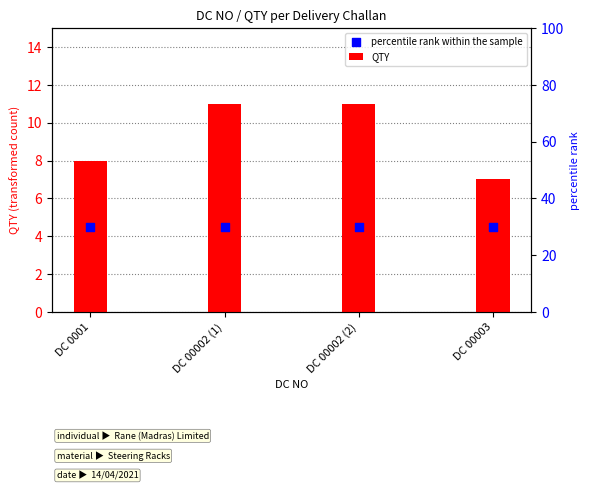

Which series has the largest Y range (max minus min)?

QTY